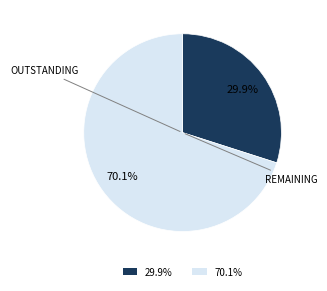

Is there a majority slice in this chart?

Yes